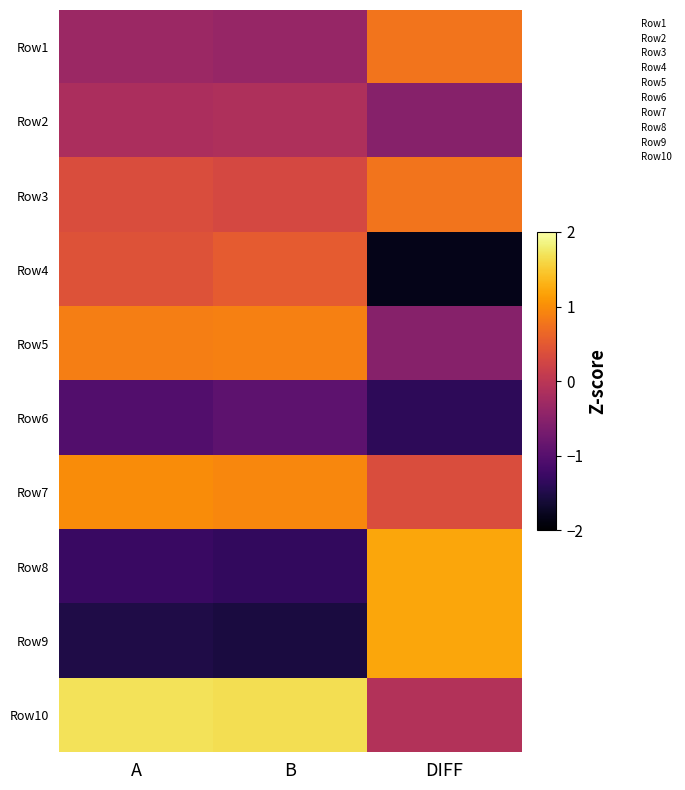

What is the difference between the highest and lowest values at DIFF?

3.0